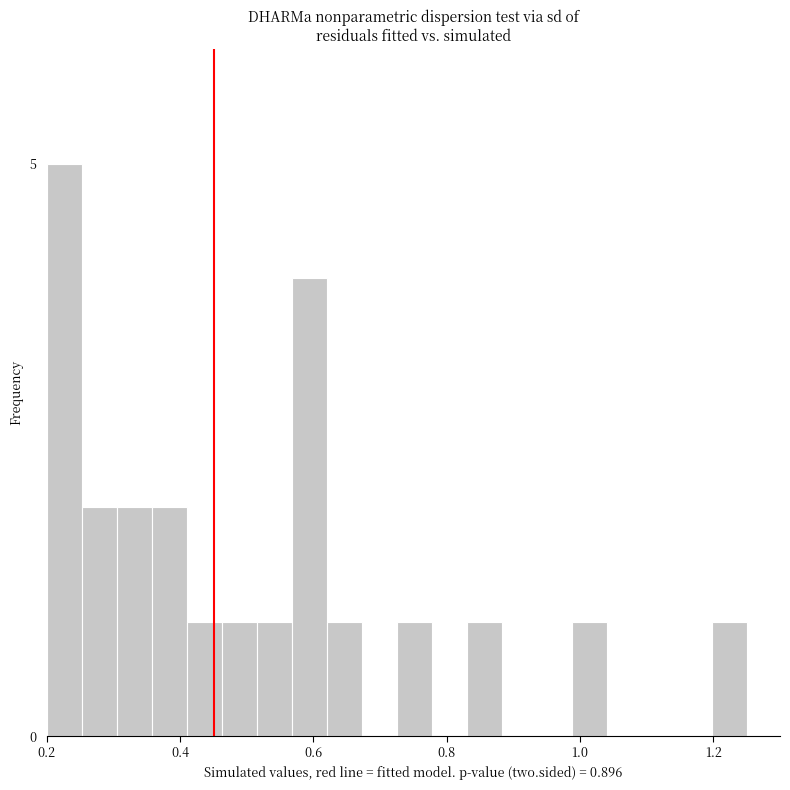

Around what value on the x-axis is the tallest bar? Give the approximate position of its centre, as read against the axis.

0.22